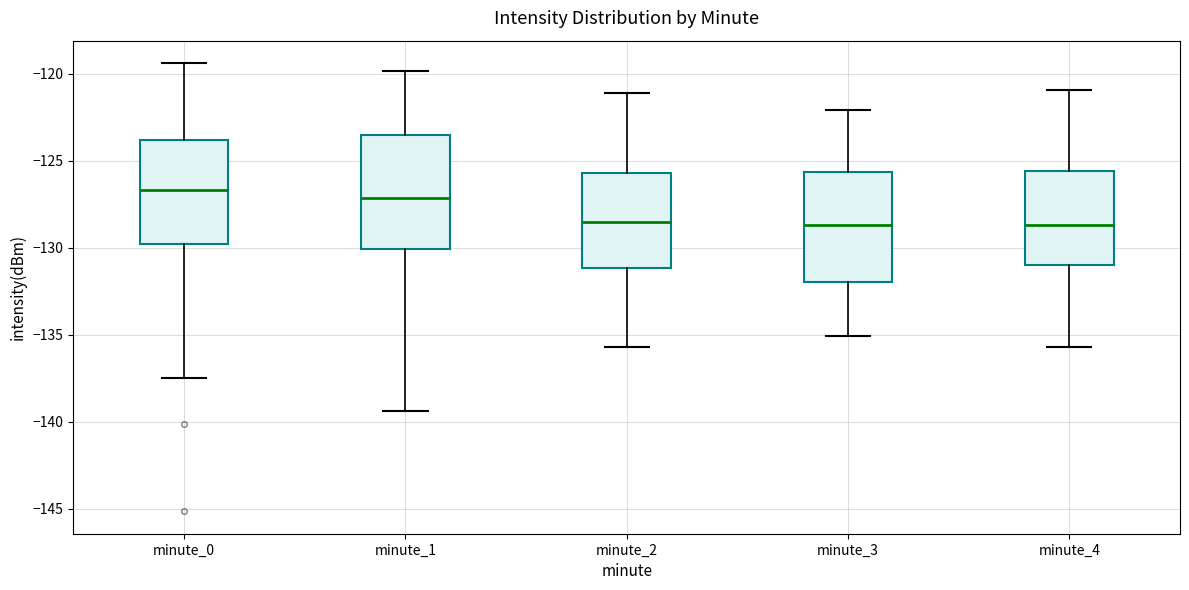

Reading left to right, transcribe this box plot: for each box, give where its median line is, the range the box spans, and where its two whiskers end, as read against the y-axis. The values are not printed on the chart, so give them approximately, as read against the axis.

minute_0: median -126.5, box -130.0 to -124.0, whiskers -137.5 to -119.5
minute_1: median -127.0, box -130.0 to -123.5, whiskers -139.5 to -120.0
minute_2: median -128.5, box -131.0 to -125.5, whiskers -135.5 to -121.0
minute_3: median -128.5, box -132.0 to -125.5, whiskers -135.0 to -122.0
minute_4: median -128.5, box -131.0 to -125.5, whiskers -135.5 to -121.0